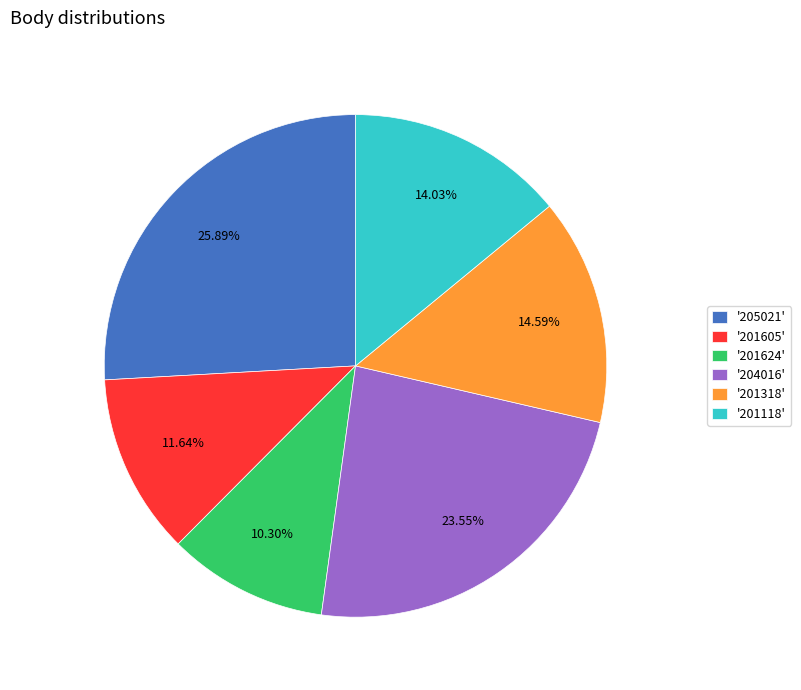

How many segments does this pie chart have?

6